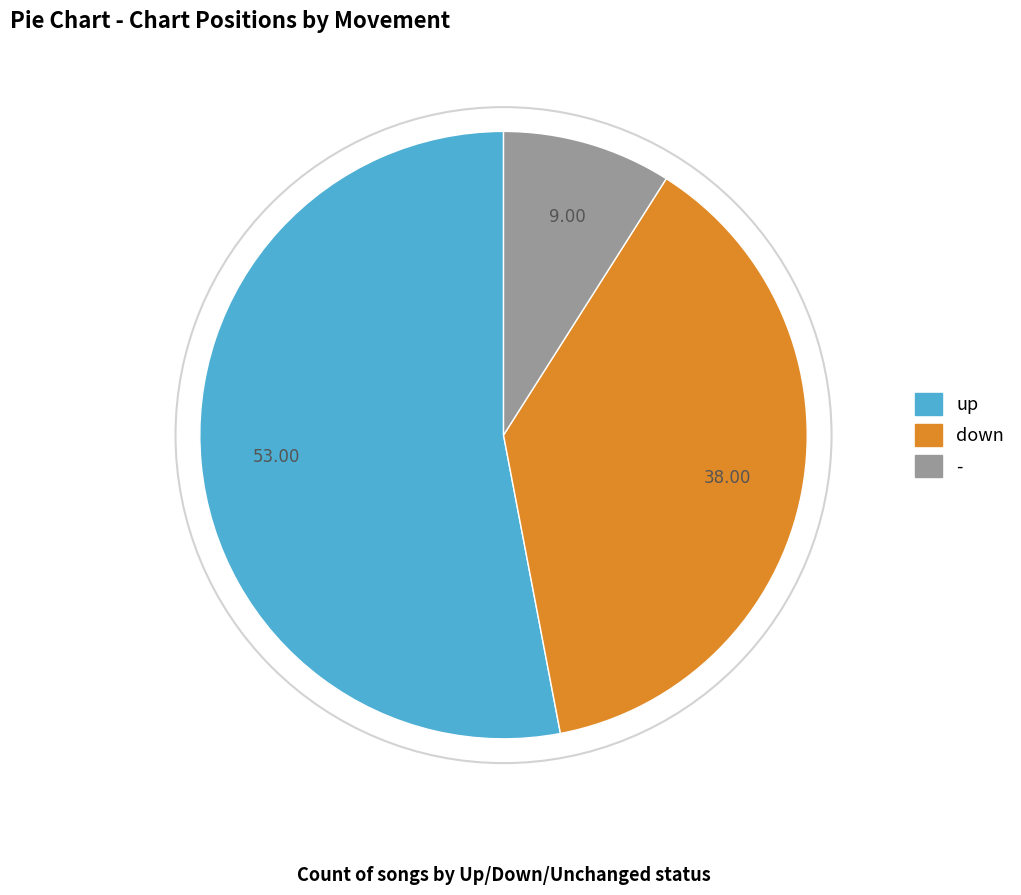

Do down and - together represent more than half of the pie?

No